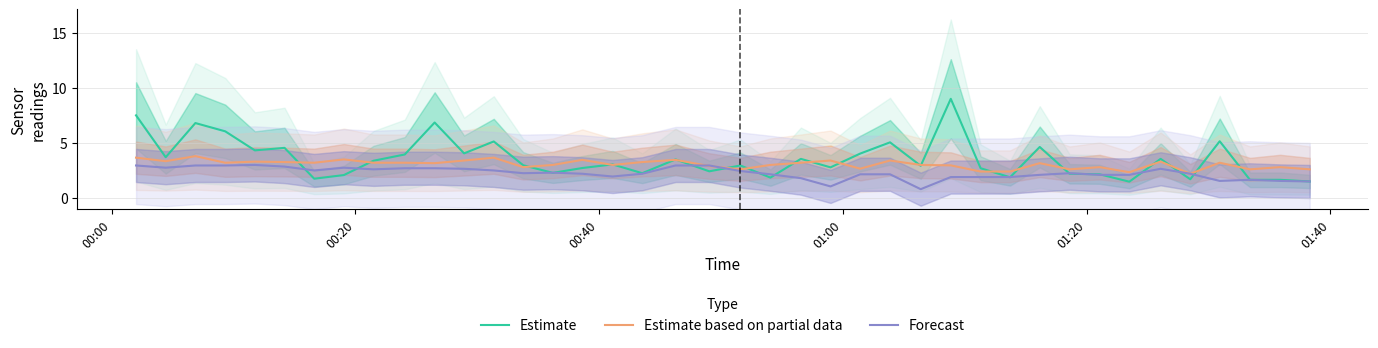

What is the minimum value for Estimate based on partial data?

2.2